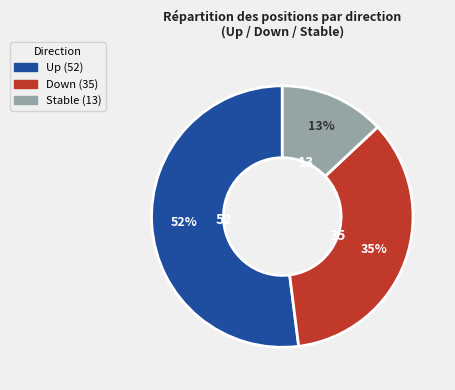

Is there a majority slice in this chart?

Yes